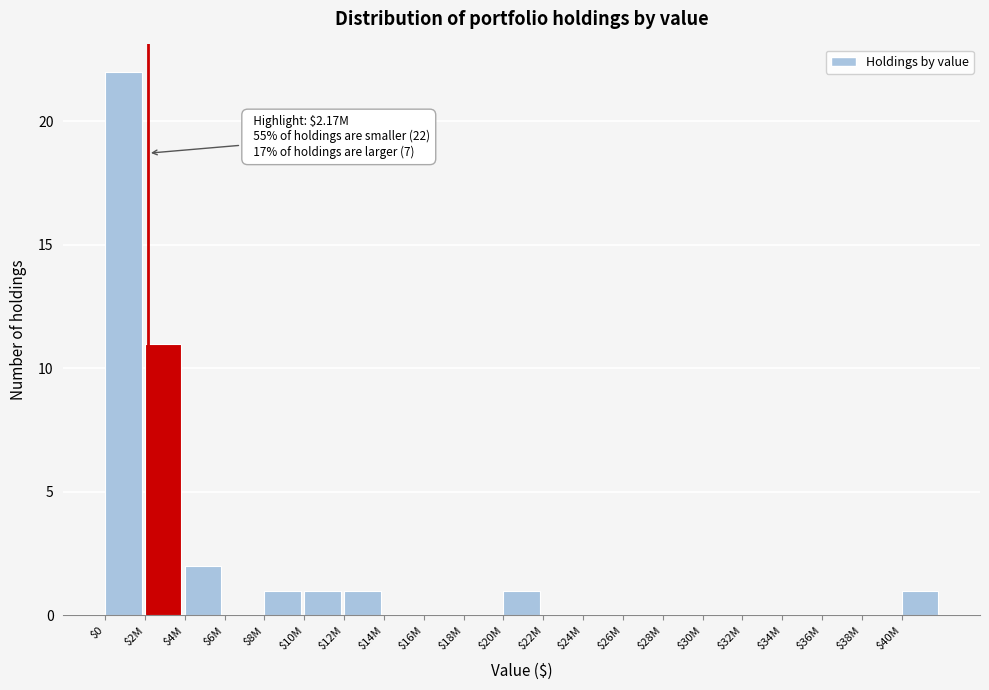

The value at $26M is 9. True or false?

False